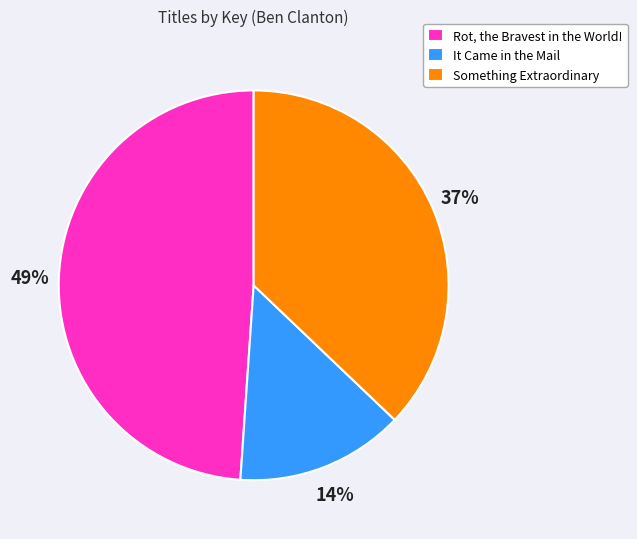

To the nearest percent, what percentage of the pie is It Came in the Mail?

14%